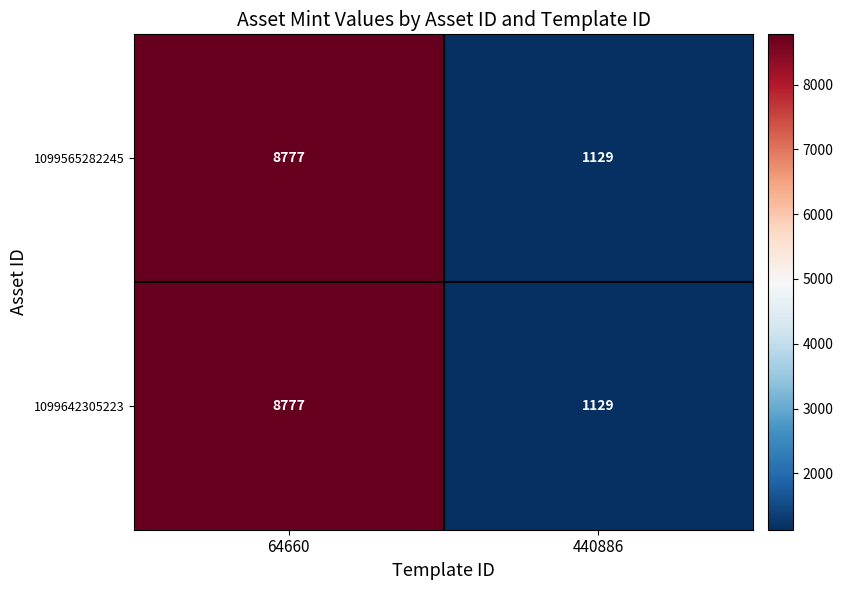

What is the smallest value displayed?

1129